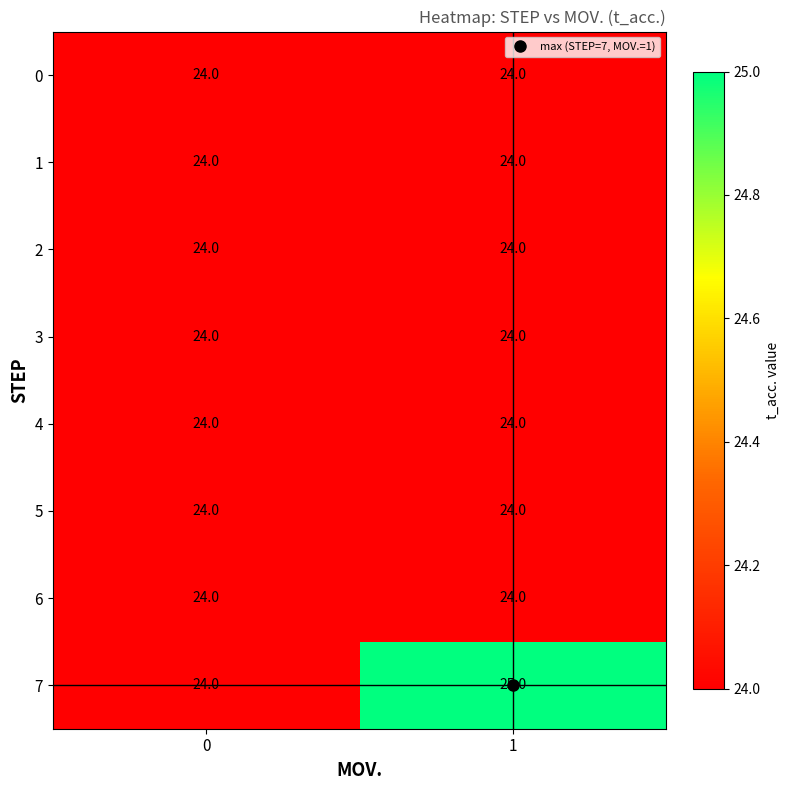

Between 0 and 1, which series saw the biggest shift?

7